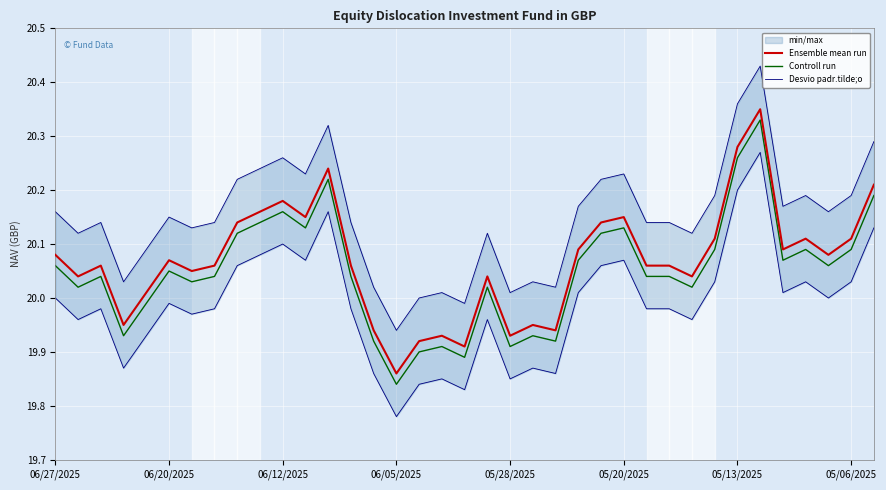

Which series changed the most between 9 and 21?

Ensemble mean run